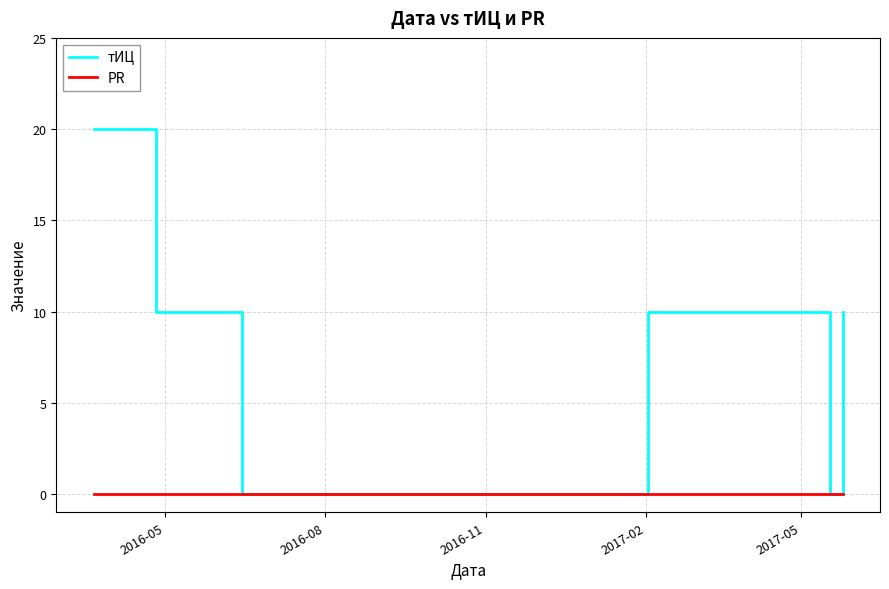

Rank the series by their maximum value, from lowest to highest.

PR, тИЦ